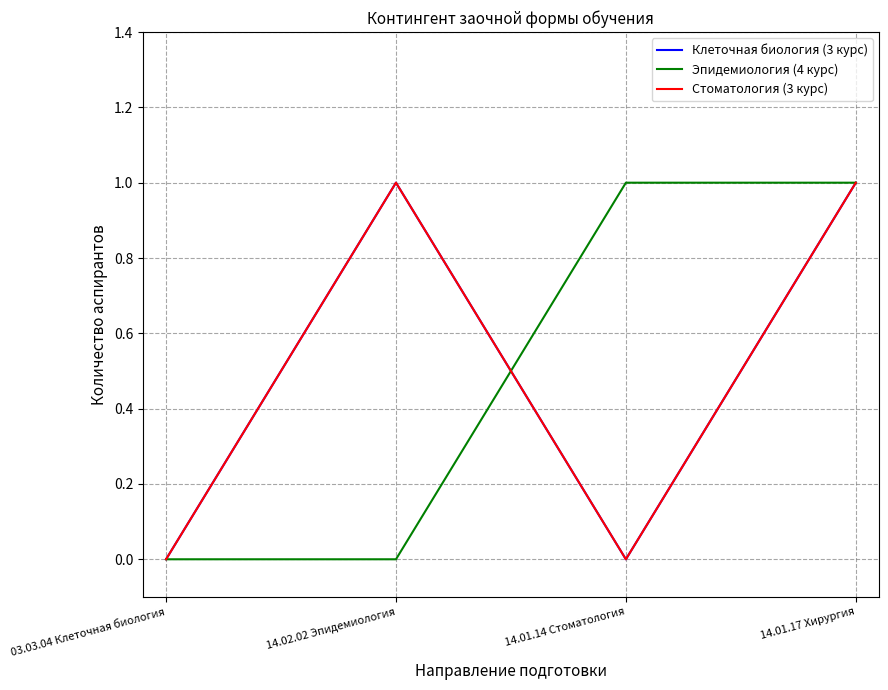

What position from the right is 14.01.14 Стоматология?

2